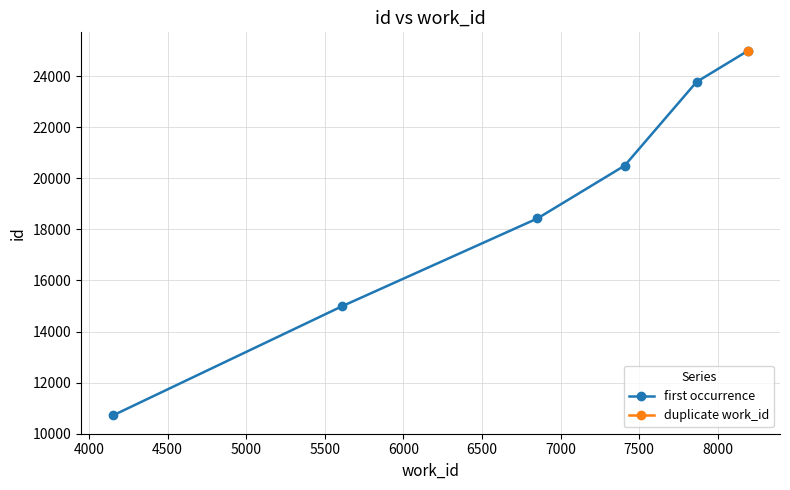

What is the value of the first occurrence point at the 4th from the left?

20499